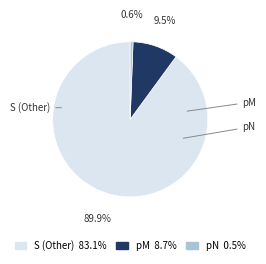

True or false: S (Other) accounts for 90% of the total.

True